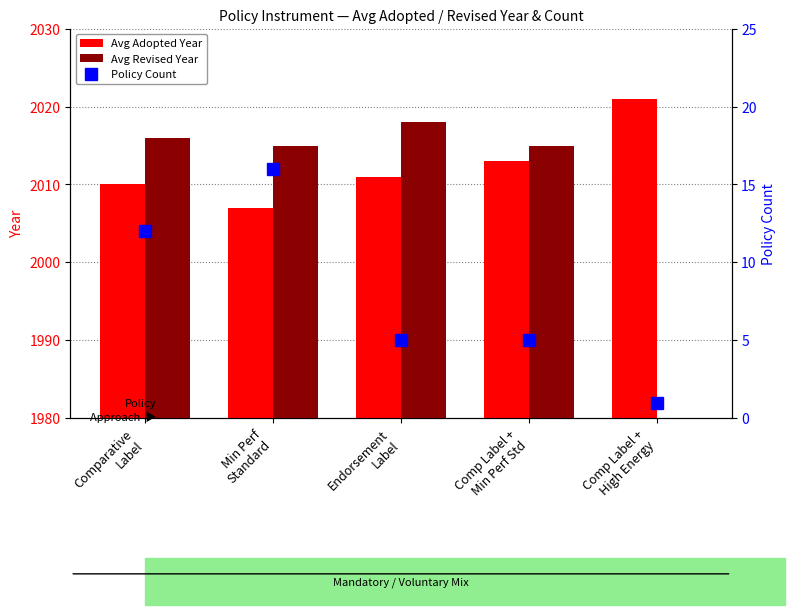

What is the minimum value for Avg Adopted Year?

2007